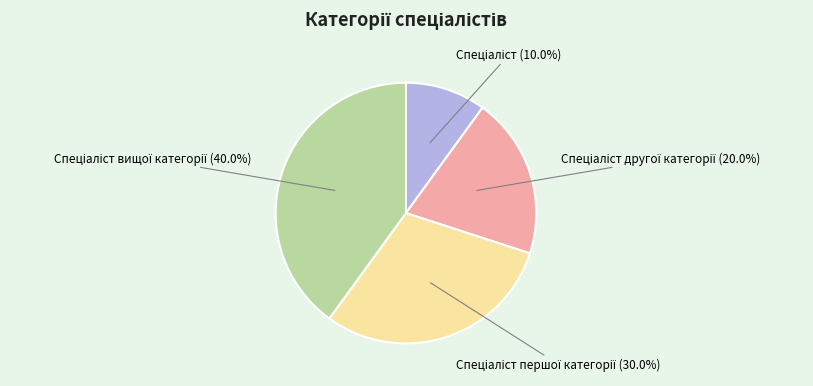

Is there a majority slice in this chart?

No